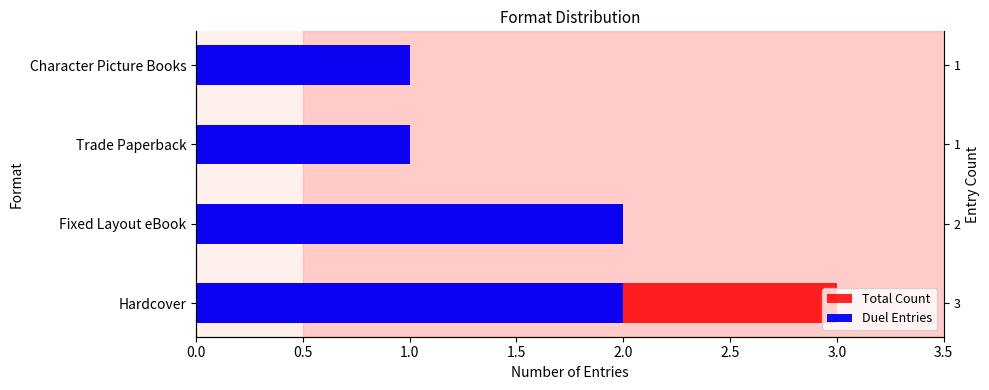

Rank the series by their maximum value, from highest to lowest.

Total Count, Duel Entries